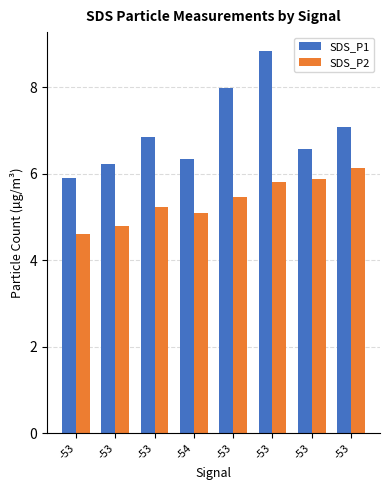

At which label does SDS_P2 first exceed 5?

-53